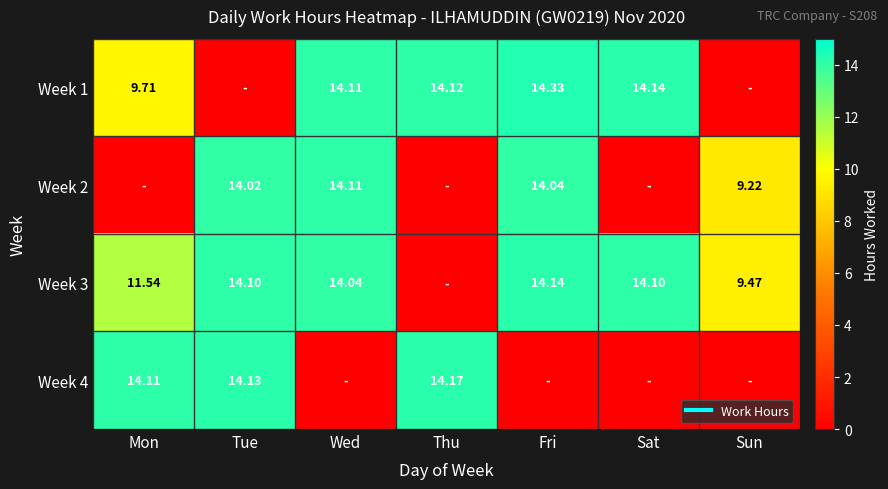

At how many categories does at least one series exceed 0?

7